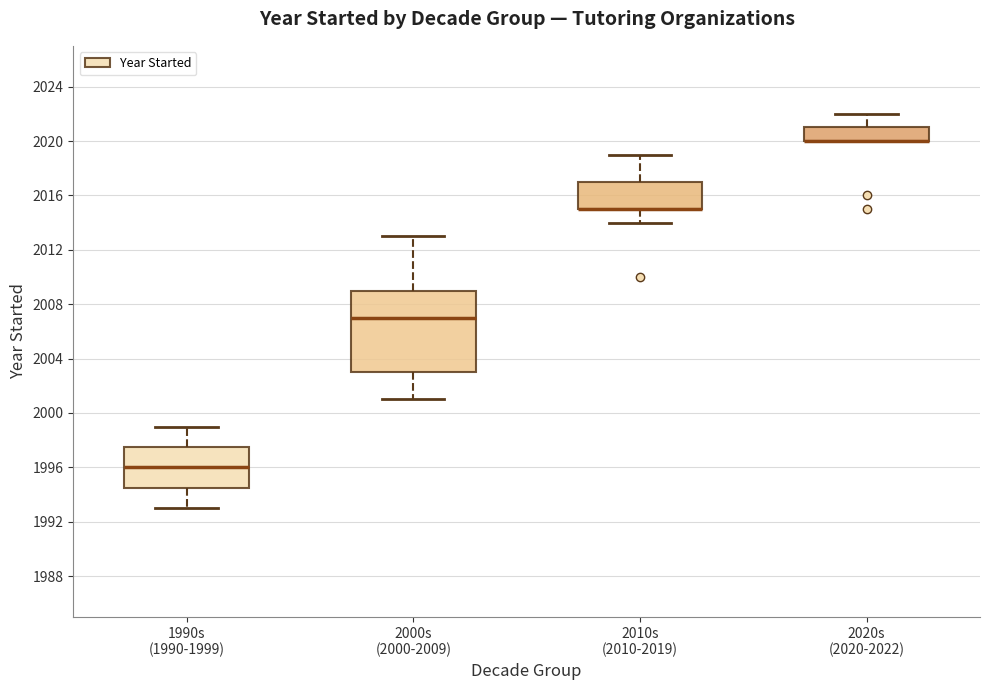

Reading left to right, transcribe this box plot: for each box, give where its median line is, the range the box spans, and where its two whiskers end, as read against the y-axis. The values are not printed on the chart, so give them approximately, as read against the axis.

1990s (1990-1999): median 1996.0, box 1994.5 to 1997.5, whiskers 1993.0 to 1999.0
2000s (2000-2009): median 2007.0, box 2003.0 to 2009.0, whiskers 2001.0 to 2013.0
2010s (2010-2019): median 2015.0 (drawn on the box's lower edge), box 2015.0 to 2017.0, whiskers 2014.0 to 2019.0
2020s (2020-2022): median 2020.0 (drawn on the box's lower edge), box 2020.0 to 2021.0, whiskers 2020.0 to 2022.0